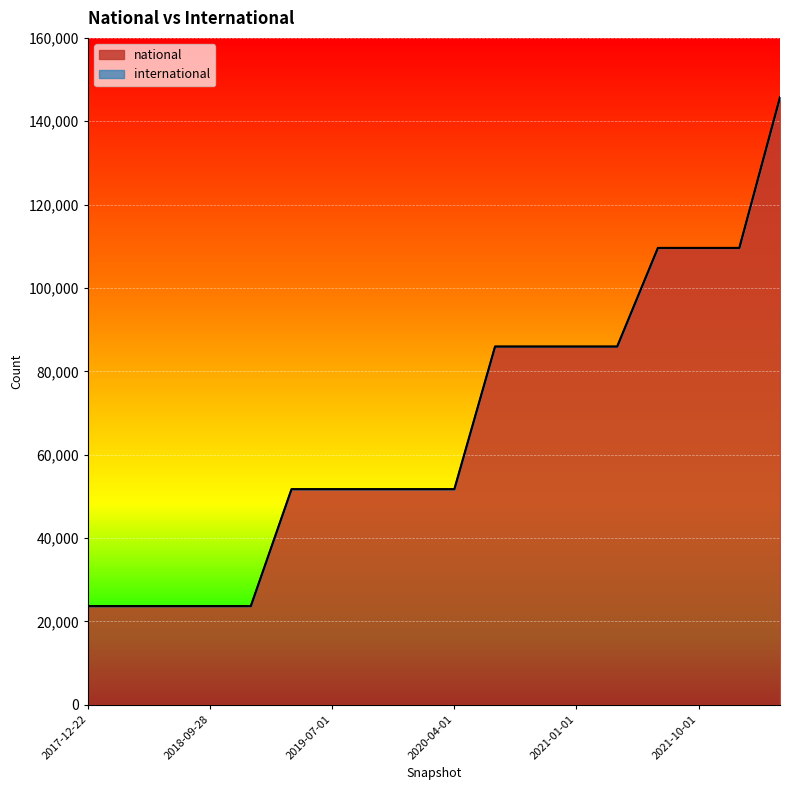

Reading left to right, extract all data points from this chart.

2017-12-22=23697	2018-04-09=23697	2018-07-11=23697	2018-09-28=23697	2019-01-01=23697	2019-04-06=51745	2019-07-01=51745	2019-10-09=51745	2020-01-01=51745	2020-04-01=51745	2020-07-01=85970	2020-10-01=85970	2021-01-01=85970	2021-04-01=85970	2021-07-01=109619	2021-10-01=109619	2022-01-01=109619	2022-04-01=145790